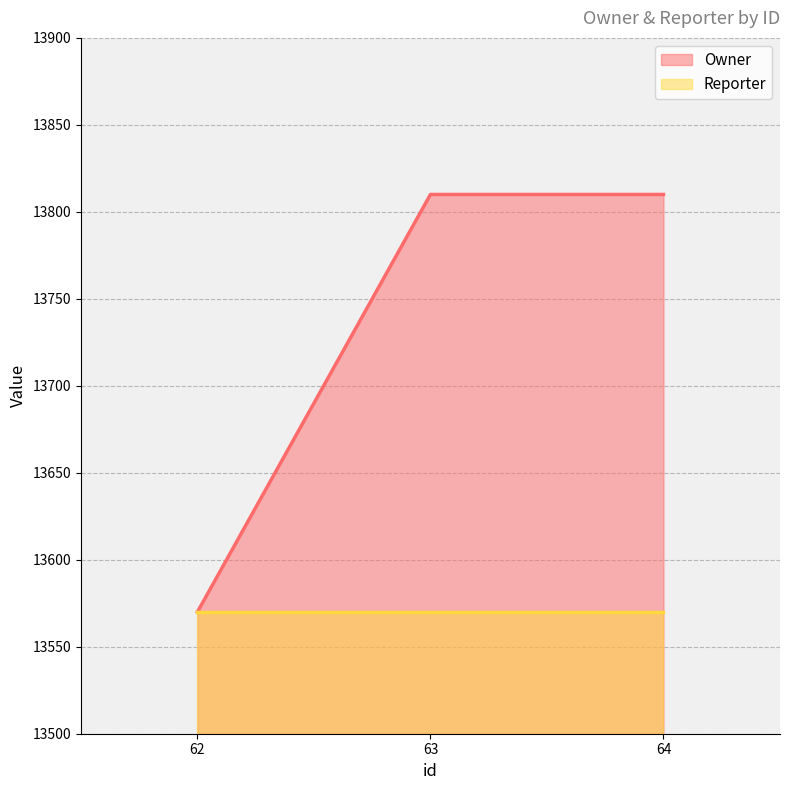

Rank the categories by value from lowest to highest.

62, 63, 64